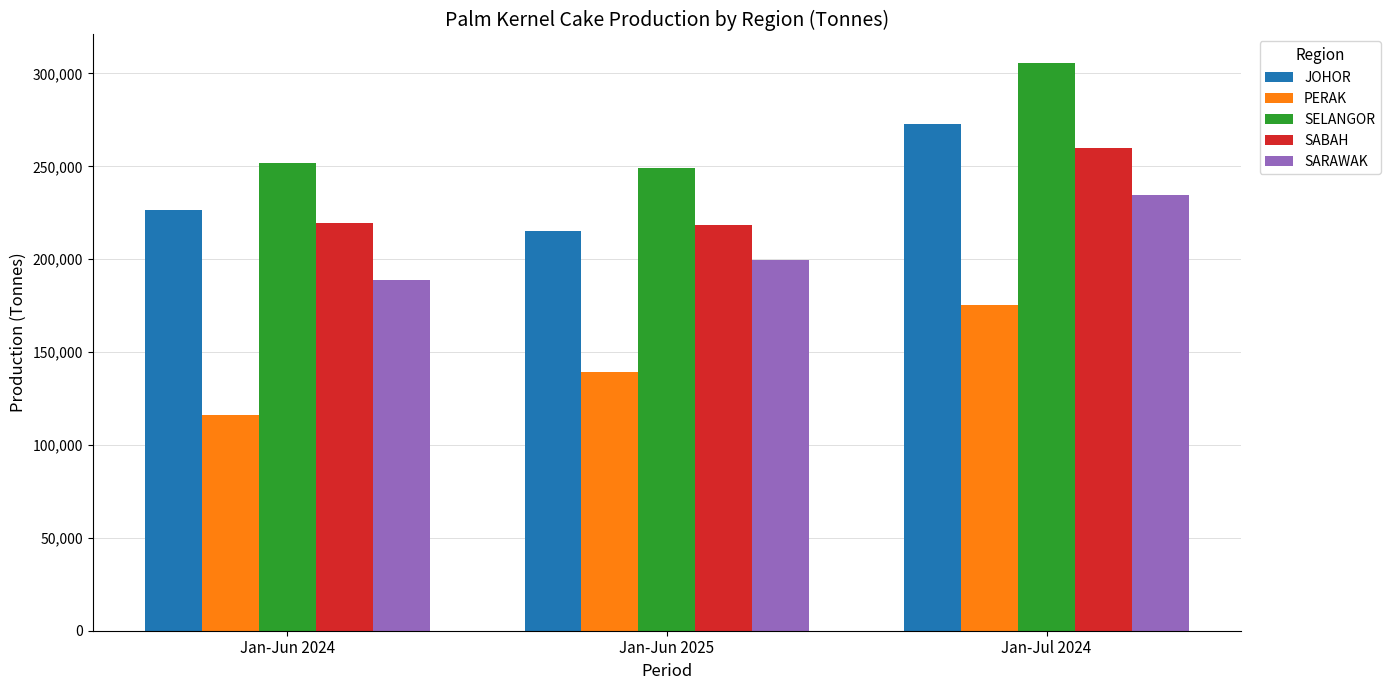

What is the difference between the maximum and second lowest values in the SABAH series?

40570